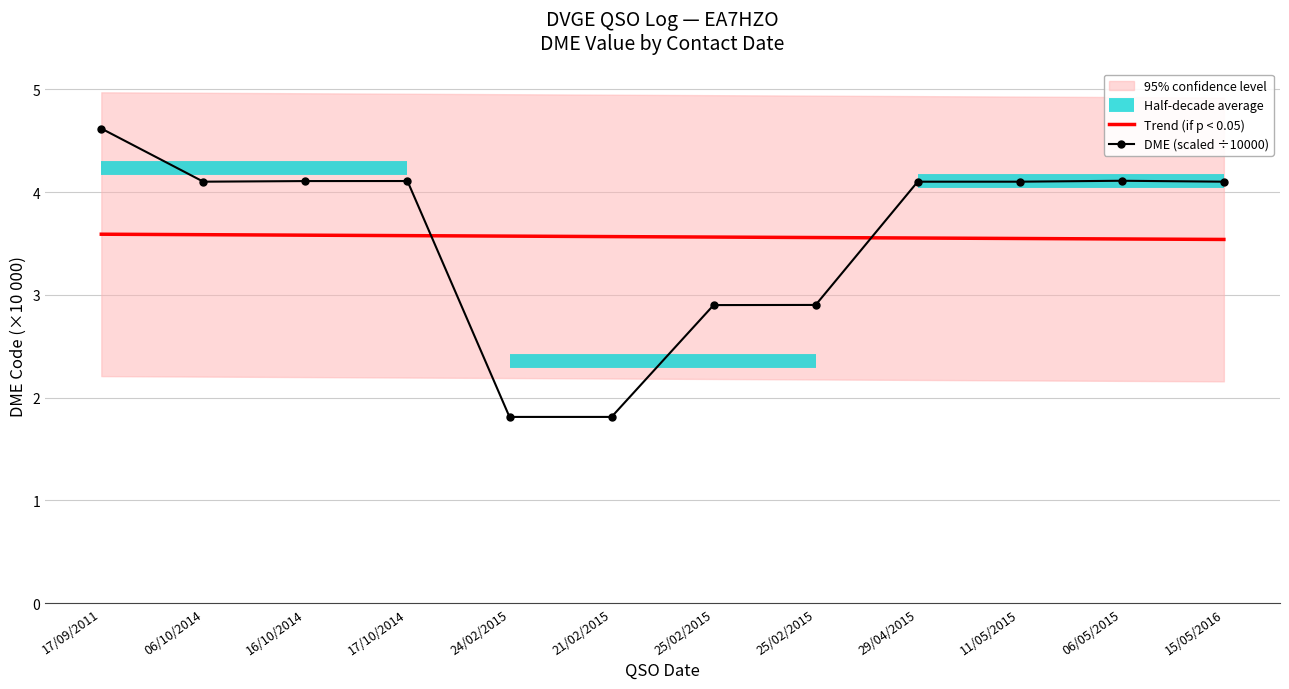

What value does the DME (scaled ÷10000) series have at 25/02/2015?

2.9